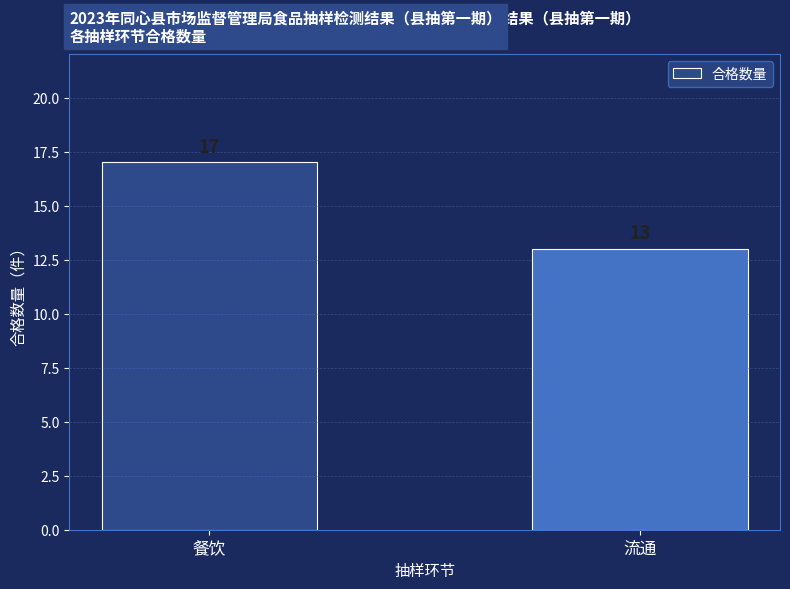

What is the approximate value at 餐饮?

17